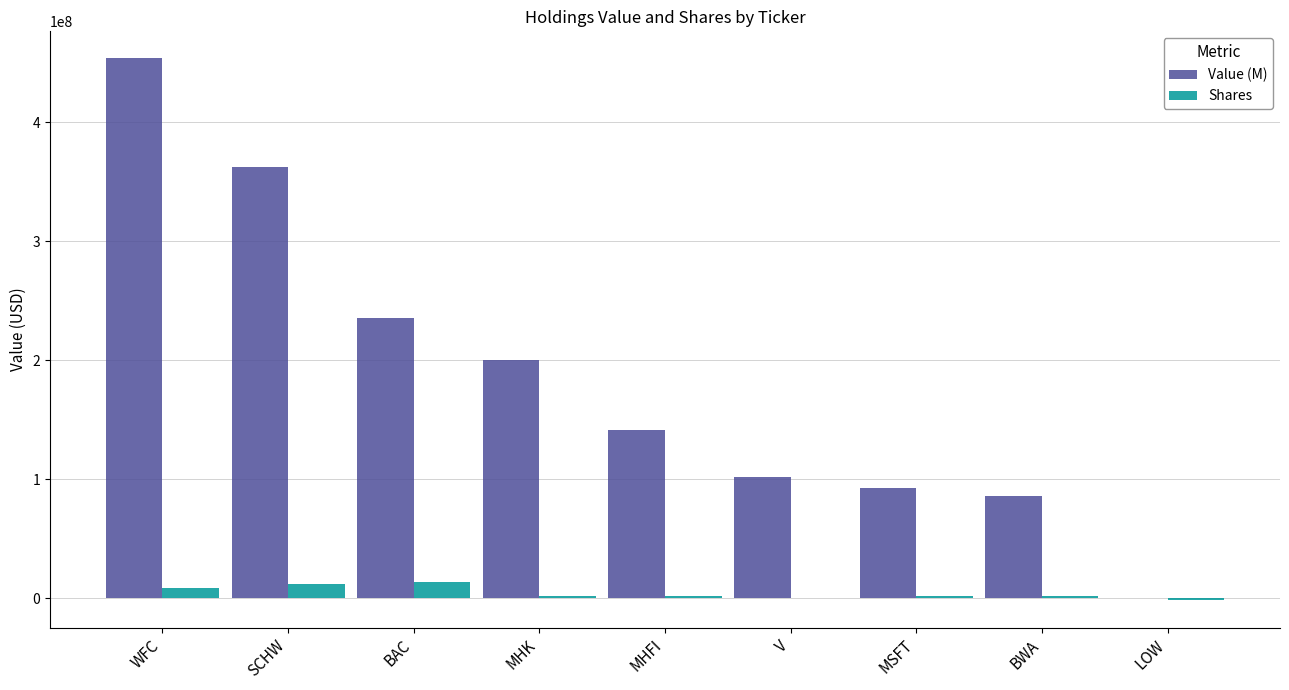

Which series has the largest range (max minus min)?

Value (M)